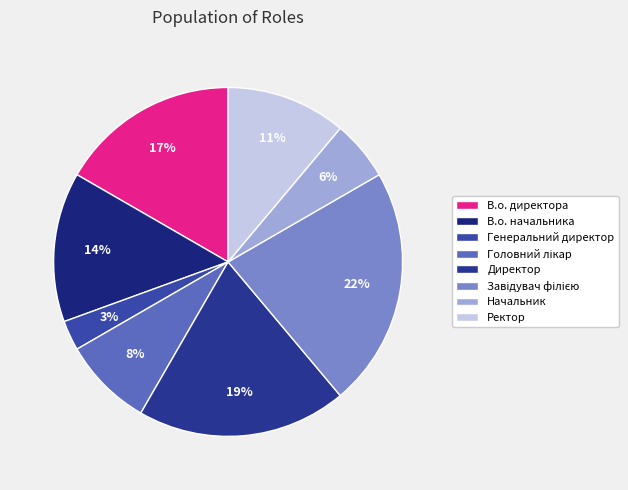

Is there any slice that represents more than half of the pie?

No